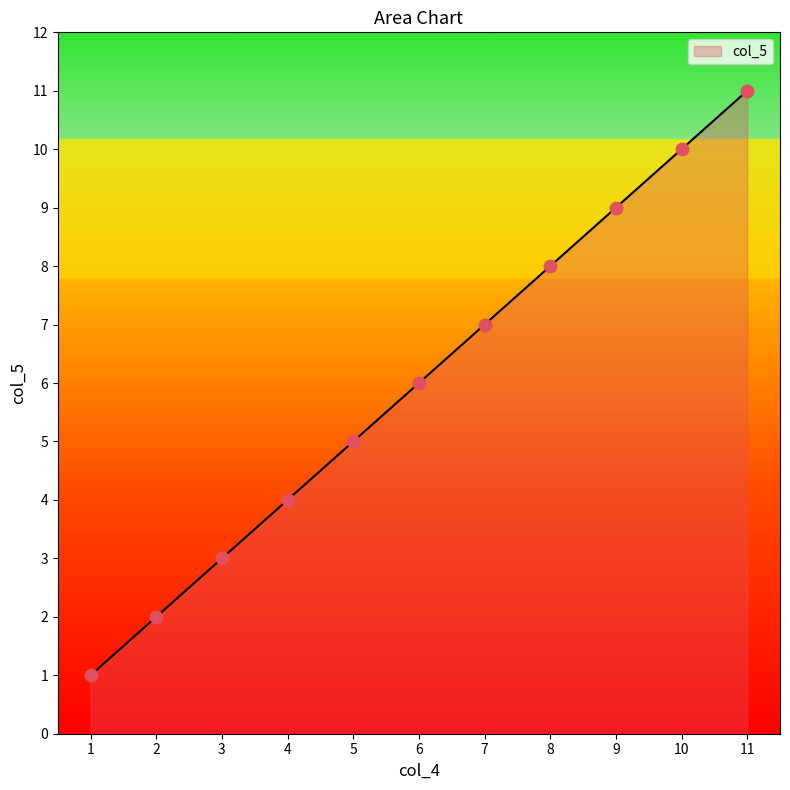

Approximately how many times larger is the value at 4 compared to 3?

1.3